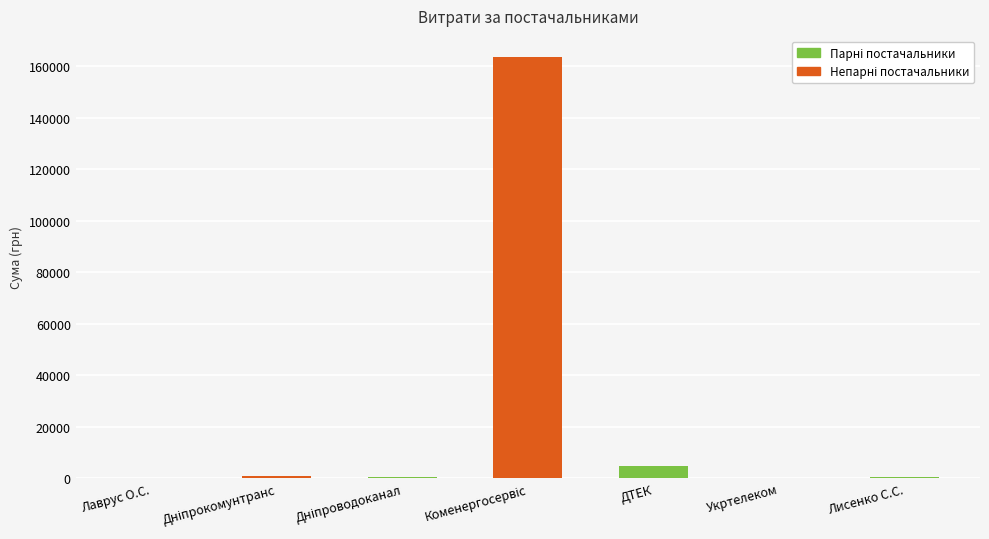

Which category has the lowest value across all series?

ПАТ "Укртелеком"